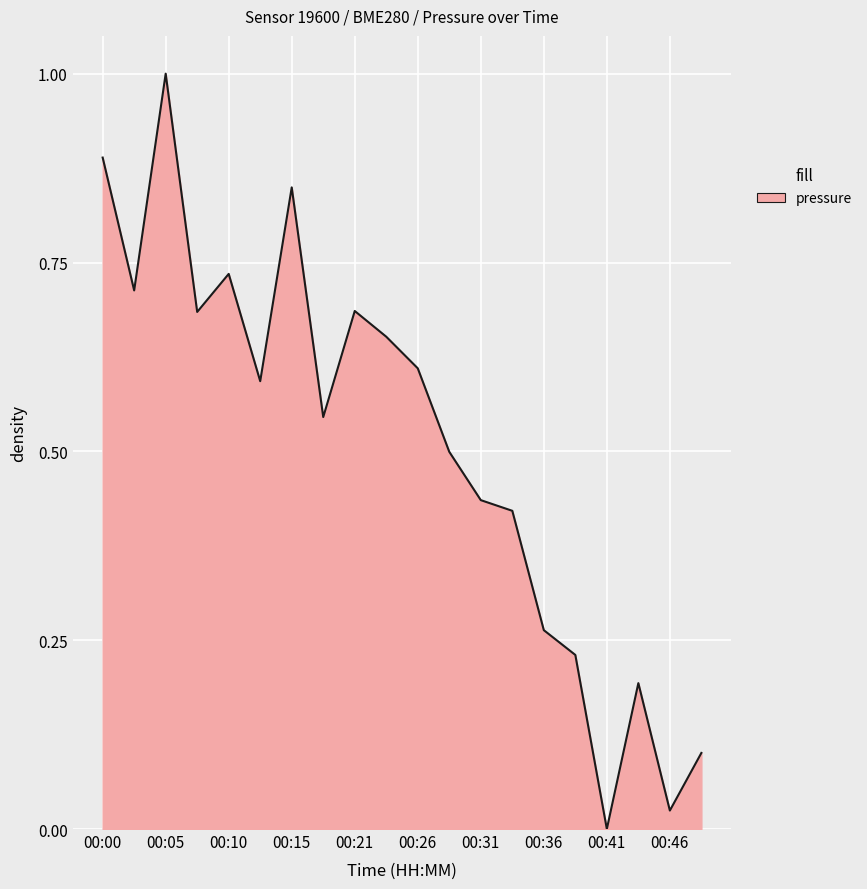

What is the difference between the maximum and minimum values?

1.0